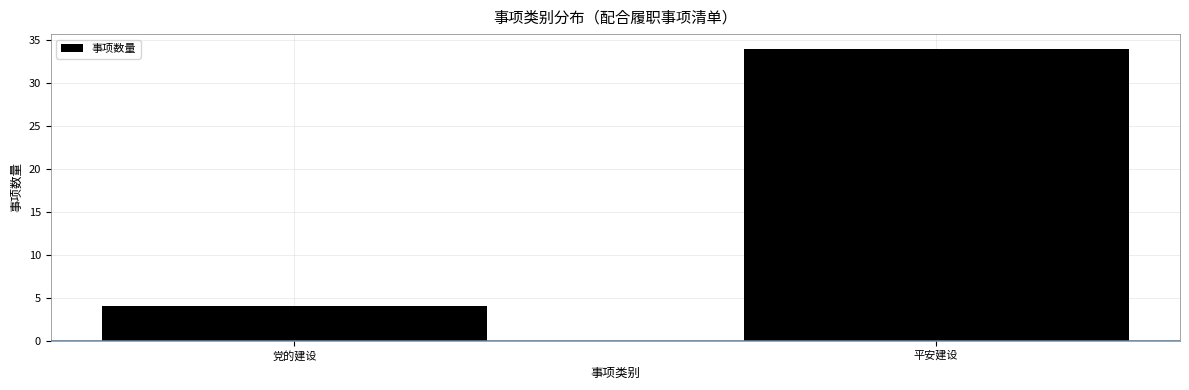

Reading right to left, transcribe all the data shown in this chart.

34	4